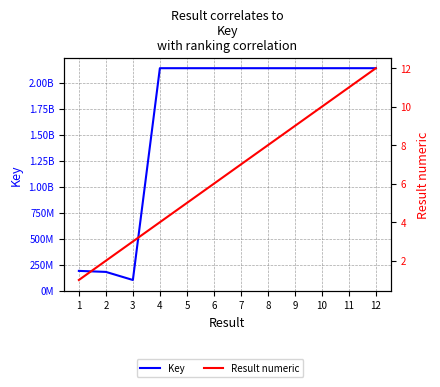

What are all the series names shown in the legend?

Key, Result numeric